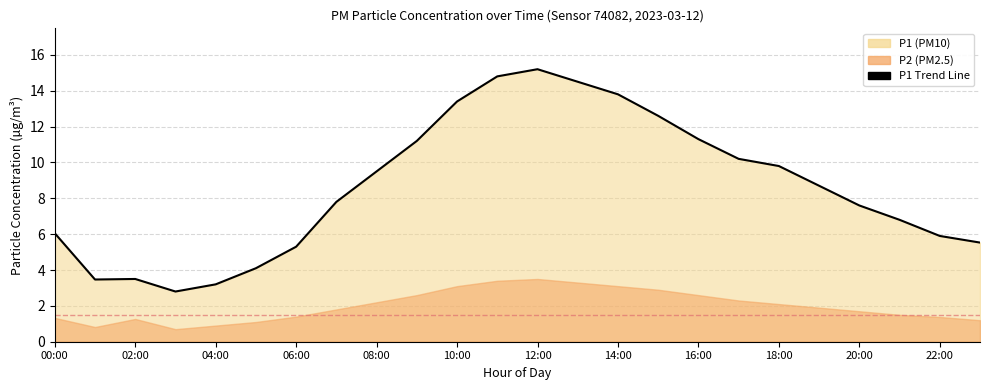

Reading left to right, what are all the values shown in this chart?

6.0	3.5	3.5	2.8	3.2	4.1	5.3	7.8	9.5	11.2	13.4	14.8	15.2	14.5	13.8	12.6	11.3	10.2	9.8	8.7	7.6	6.8	5.9	5.5